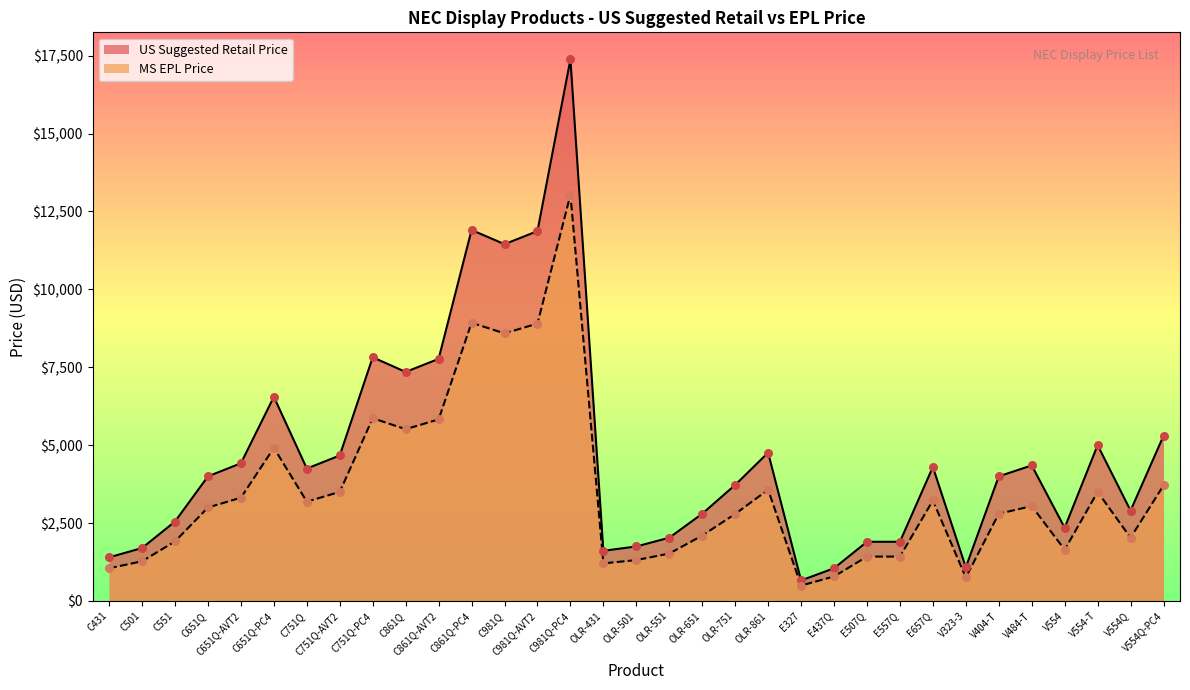

Which series contains the highest Y value?

US Suggested Retail Price